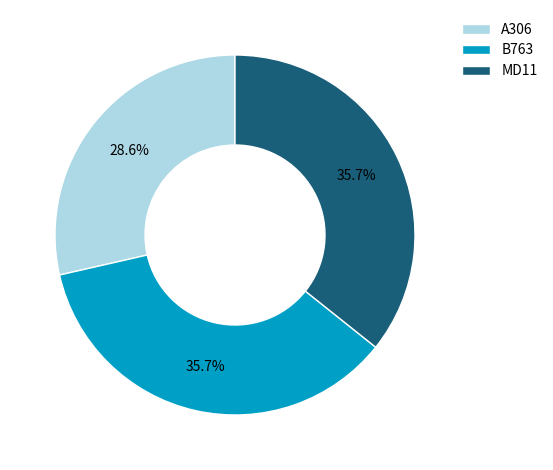

Which category has the smallest portion of the pie?

A306